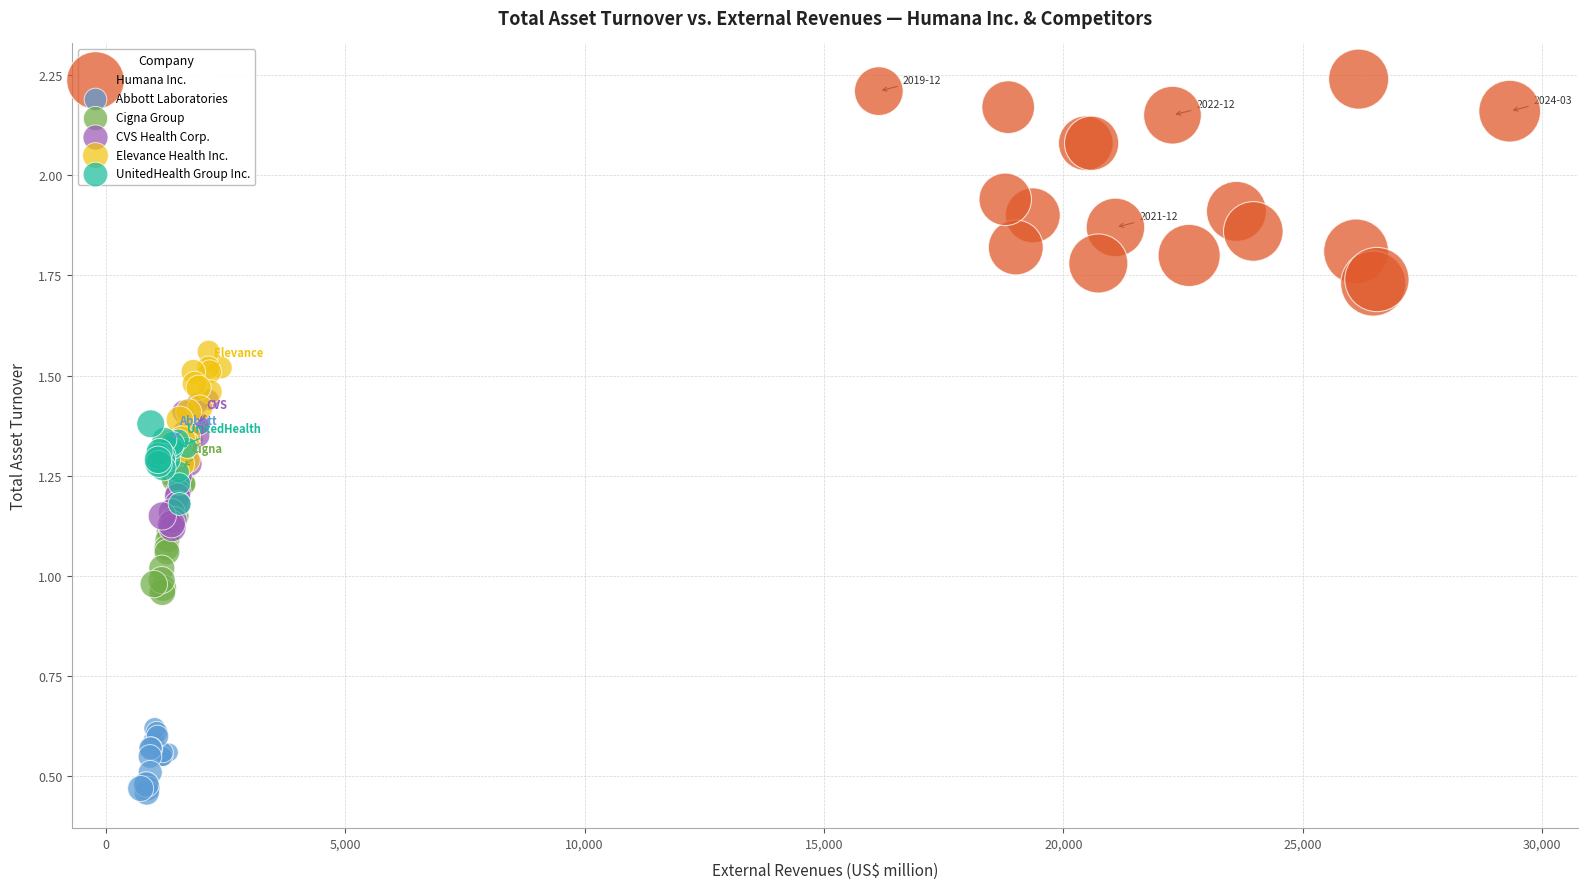

What are all the series names shown in the legend?

Humana Inc., Abbott Laboratories, Cigna Group, CVS Health Corp., Elevance Health Inc., UnitedHealth Group Inc.